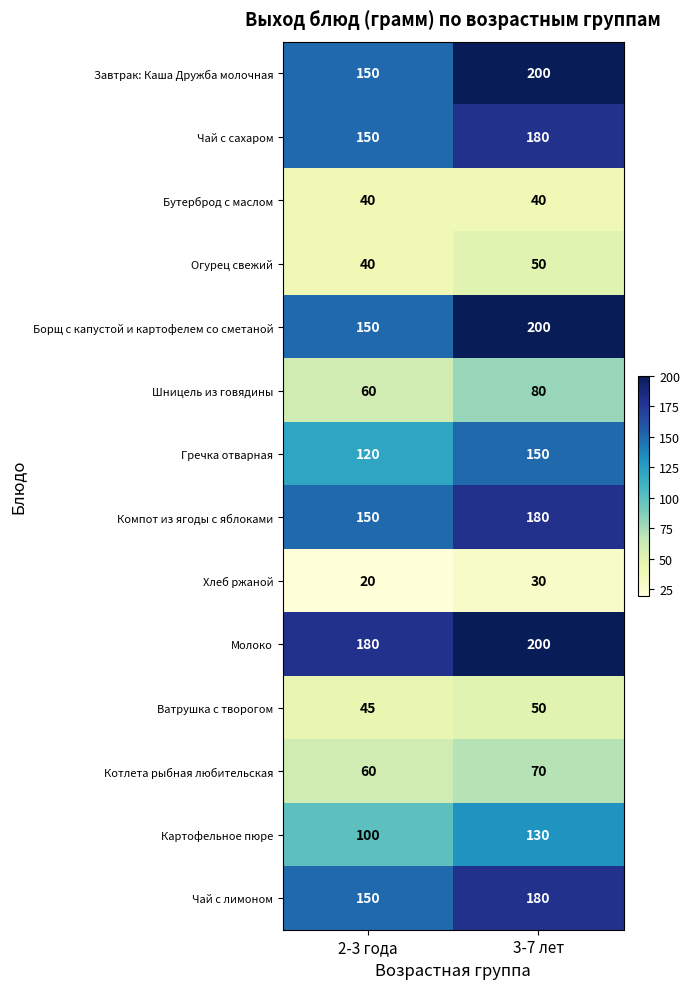

Read the Чай с лимоном value at 2-3 года, to the nearest 10.

150